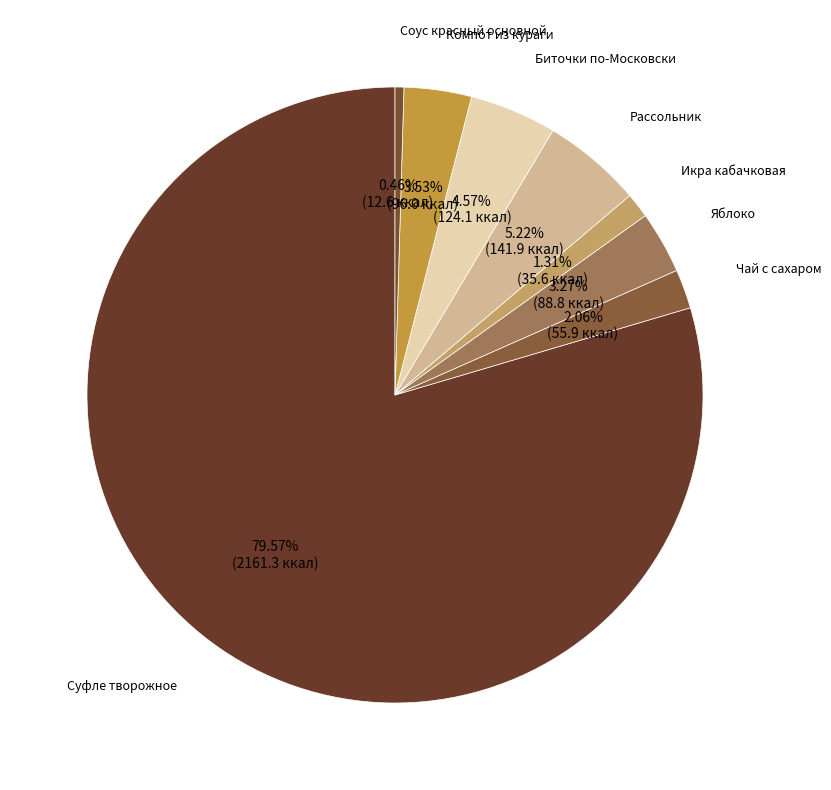

How many segments does this pie chart have?

8